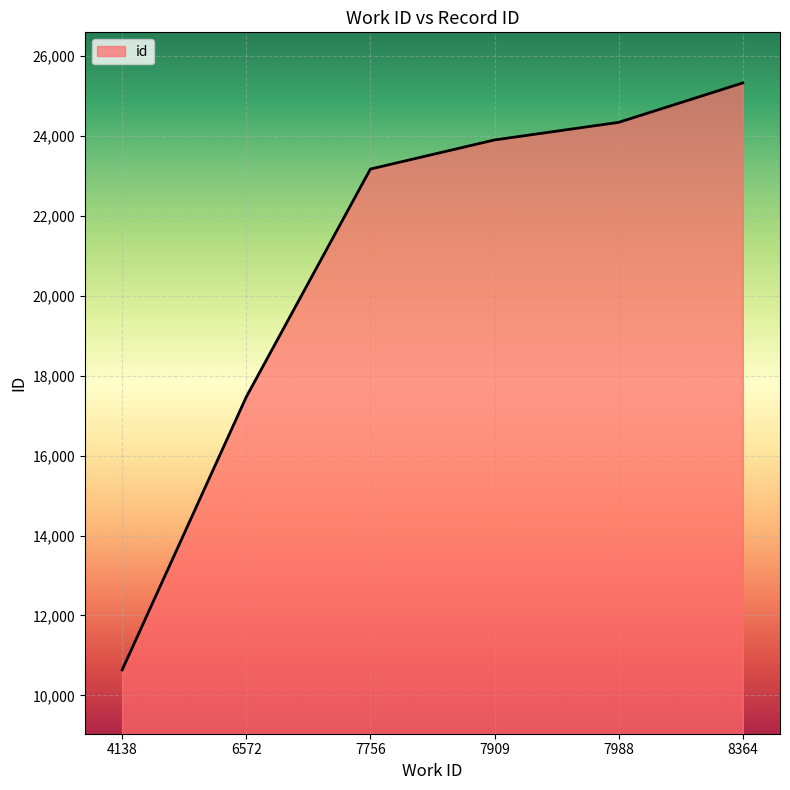

Reading left to right, what are all the values shown in this chart?

4138=10637	6572=17466	7756=23168	7909=23896	7988=24336	8364=25322